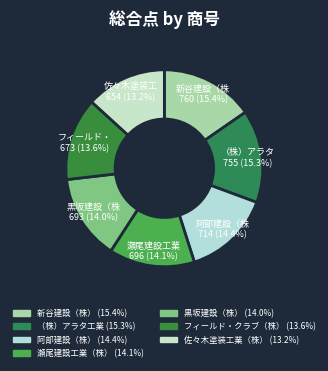

Count the number of slices in the pie.

7